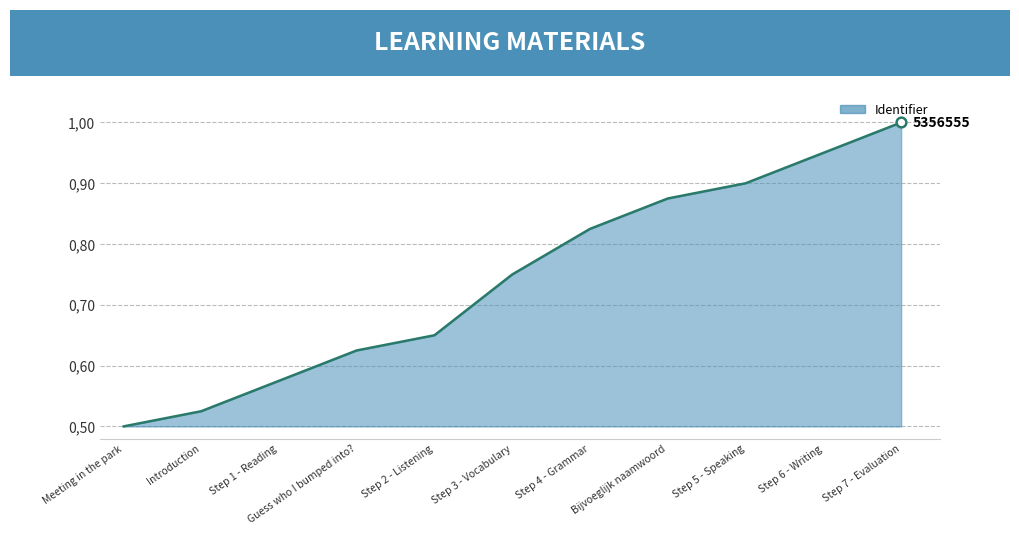

How many lines are shown in the chart?

1